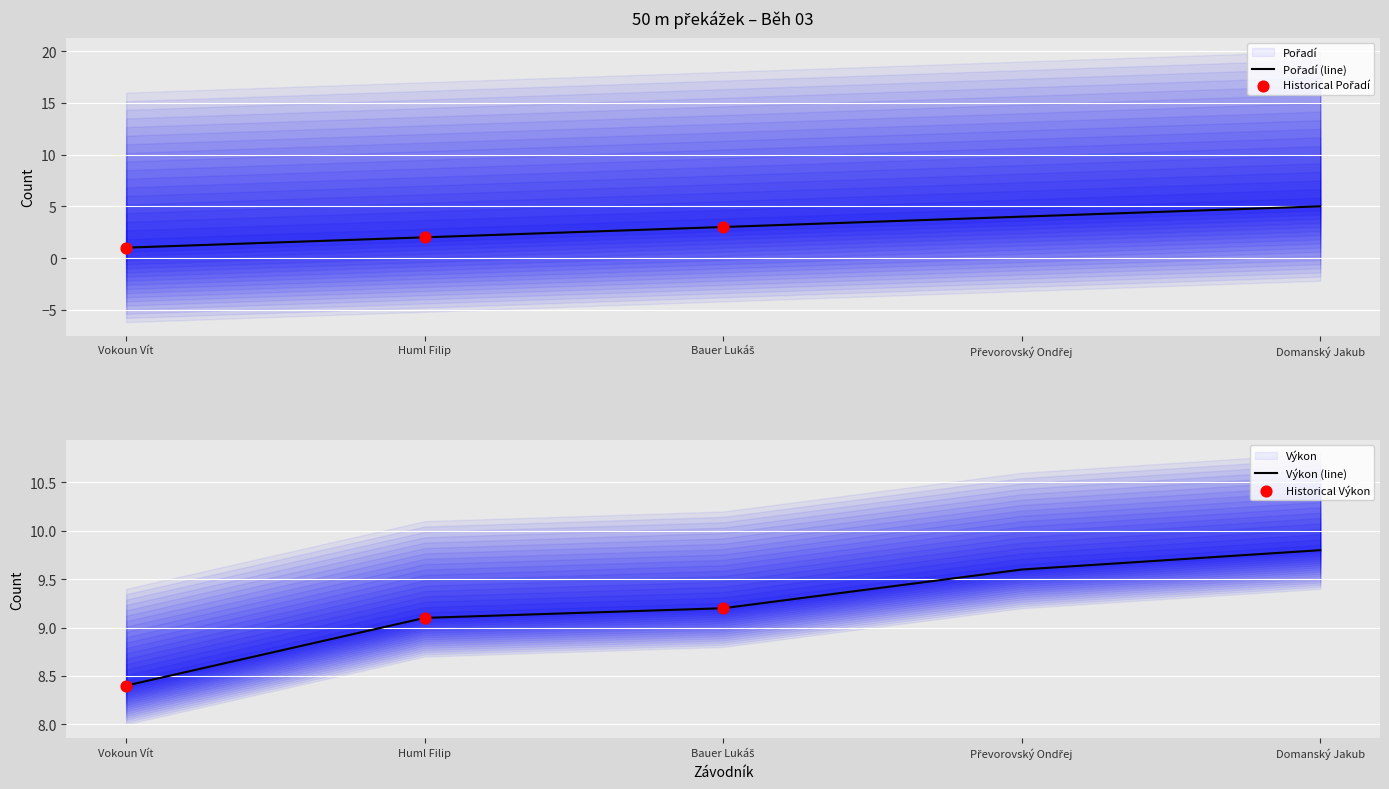

At how many categories does at least one series exceed 3?

5